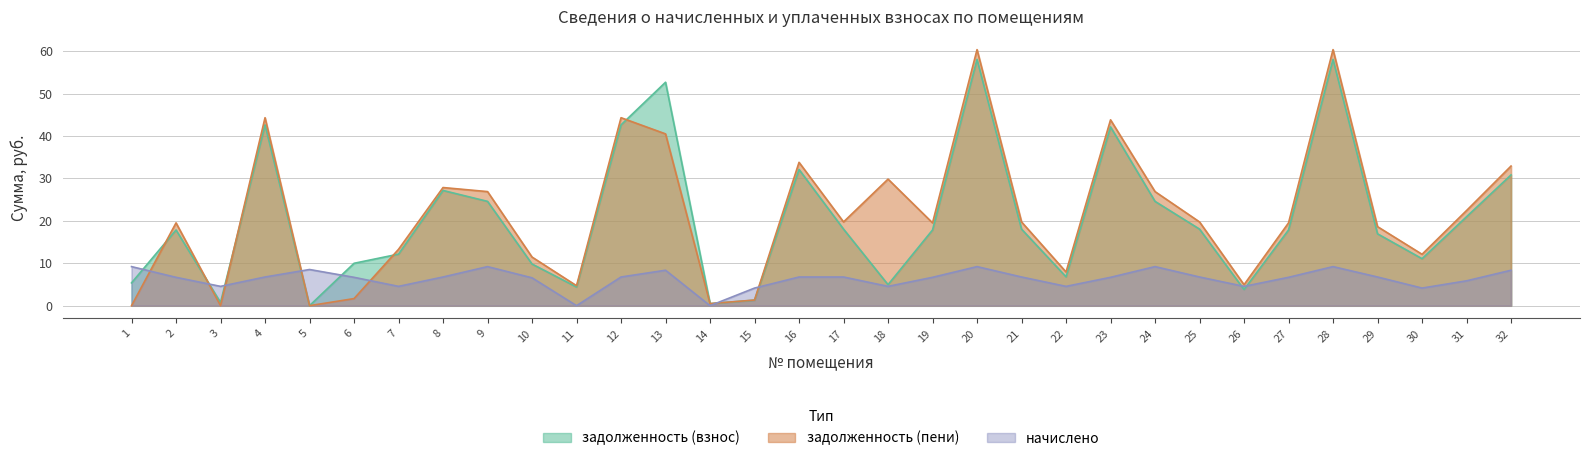

Reading left to right, list all the values displayed in this chart.

задолженность (взнос): 5.4	17.8	0.8	42.6	0.0	10.0	12.2	27.2	24.6	9.8	4.4	42.6	52.7	0.5	1.3	32.1	18.0	5.0	17.8	58.0	18.0	6.8	42.1	24.6	18.0	3.8	17.8	58.0	16.9	11.1	21.0	30.8
задолженность (пени): 0.0	19.5	0.0	44.3	0.0	1.7	13.3	27.8	26.9	11.5	4.7	44.3	40.5	0.5	1.3	33.8	19.7	29.8	19.5	60.3	19.7	7.9	43.8	26.9	19.7	4.9	19.5	60.3	18.6	12.1	22.4	32.9